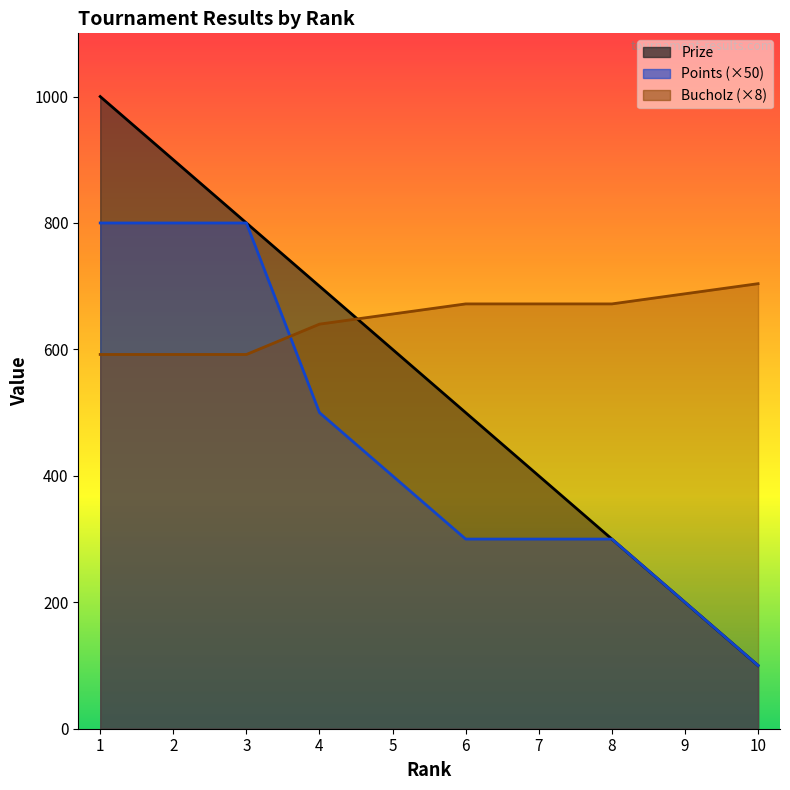

What are all the series names shown in the legend?

Prize, Points, Bucholz